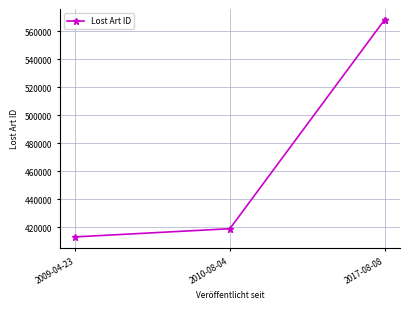

What is the smallest value displayed?

413005